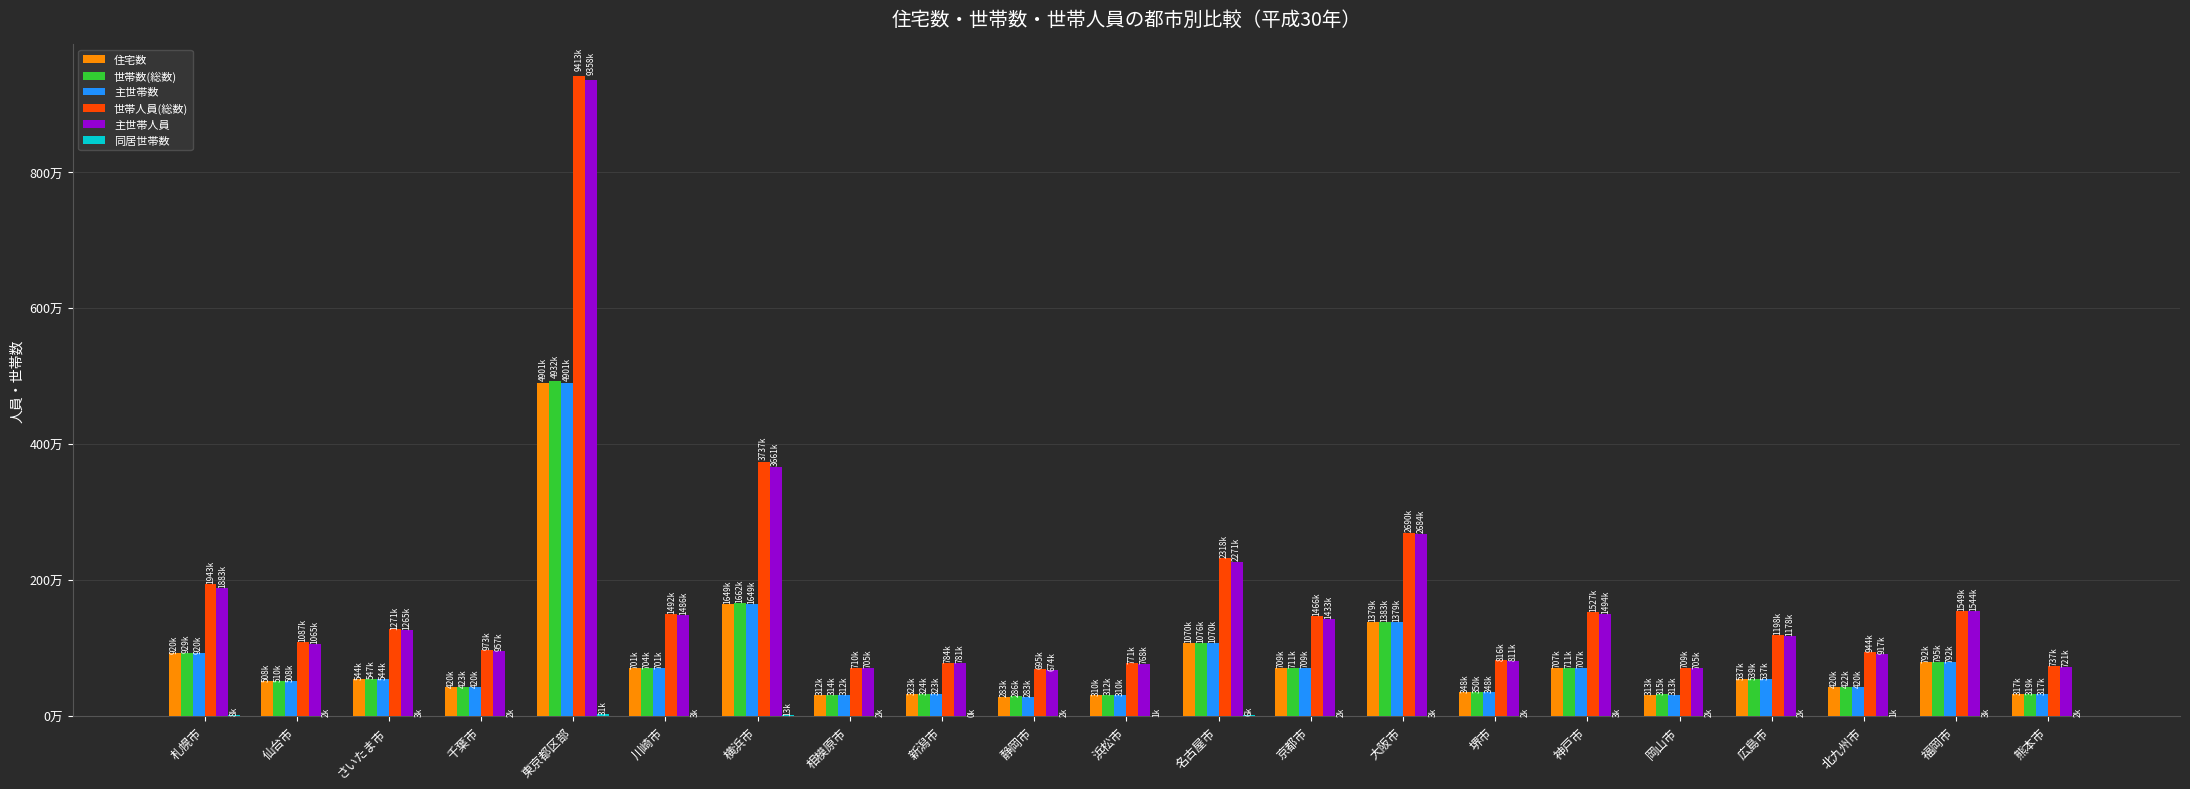

What is the label of the 8th bar from the right?

大阪市